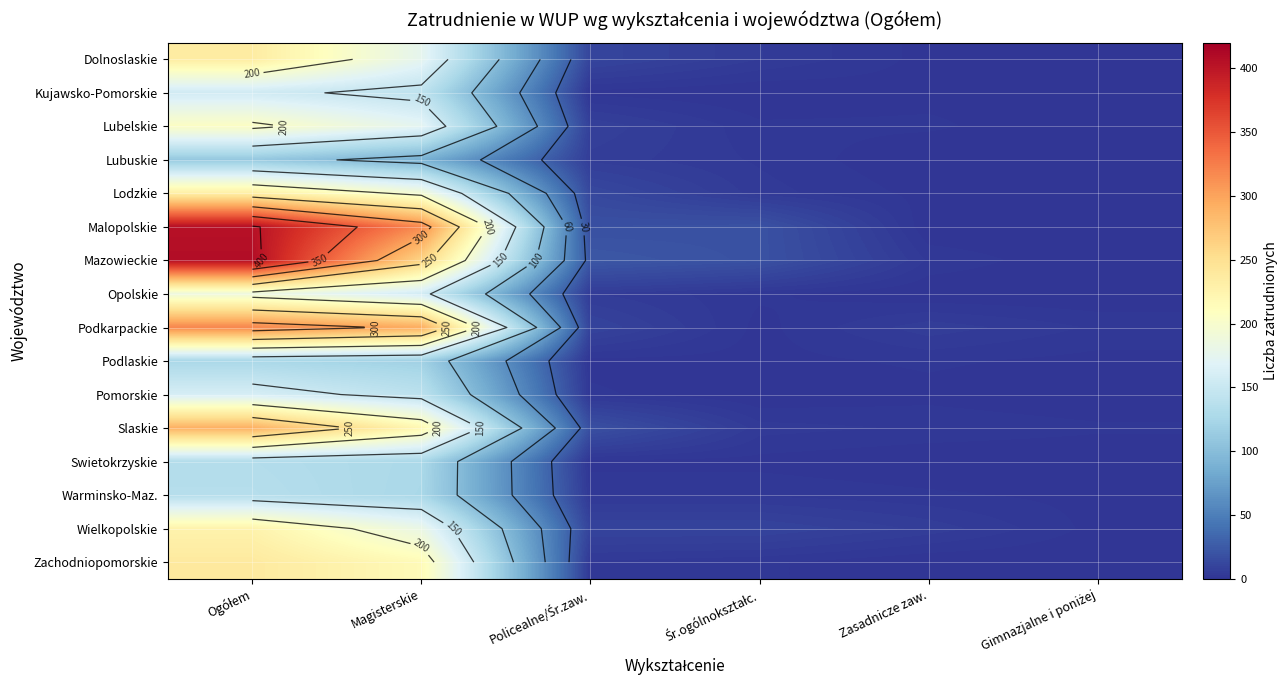

At which category is the sum across all series the highest?

Ogółem